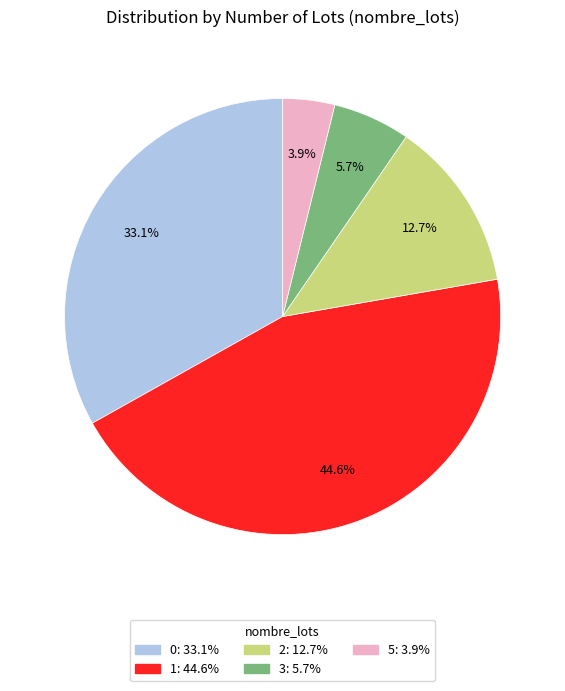

To the nearest percent, what percentage of the pie is 3?

6%